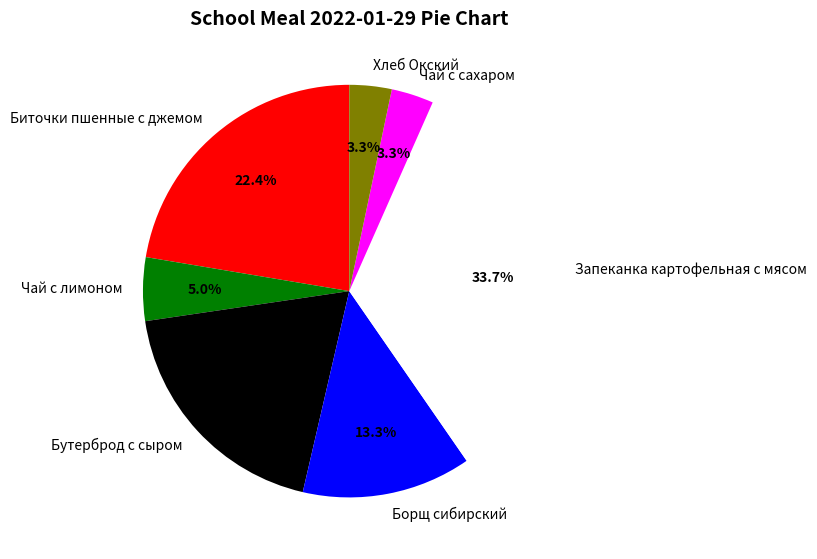

Which slice is the largest?

Запеканка картофельная с мясом